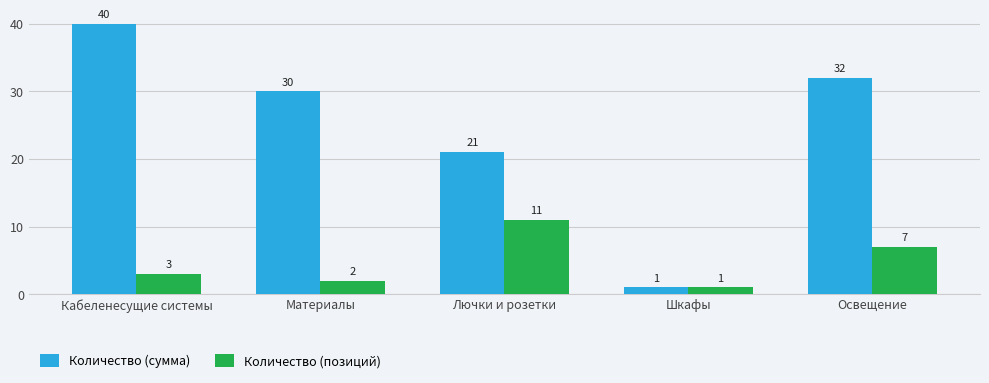

How many groups of bars are there?

5